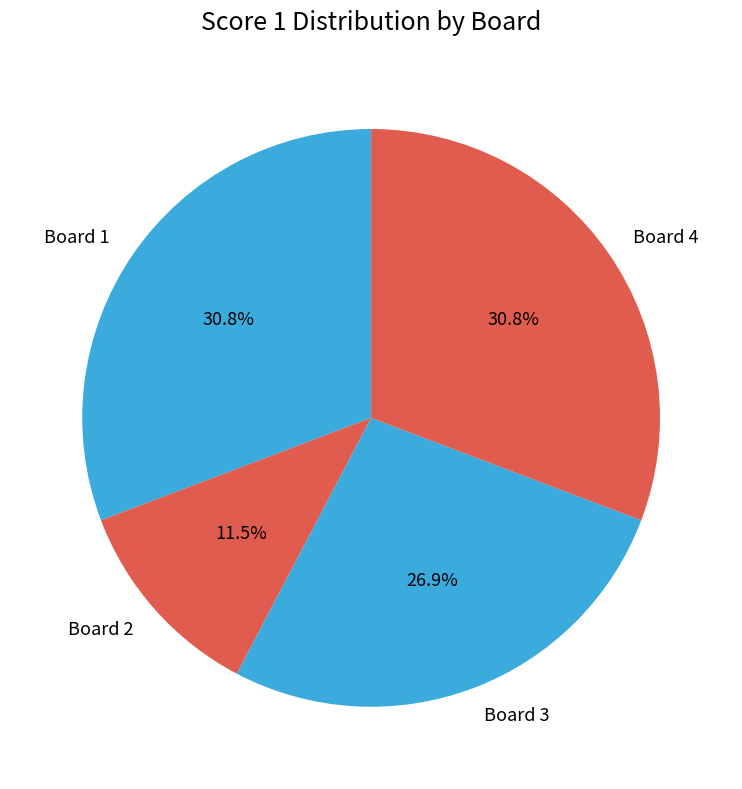

What percentage is the Board 1 slice, to the nearest percent?

31%